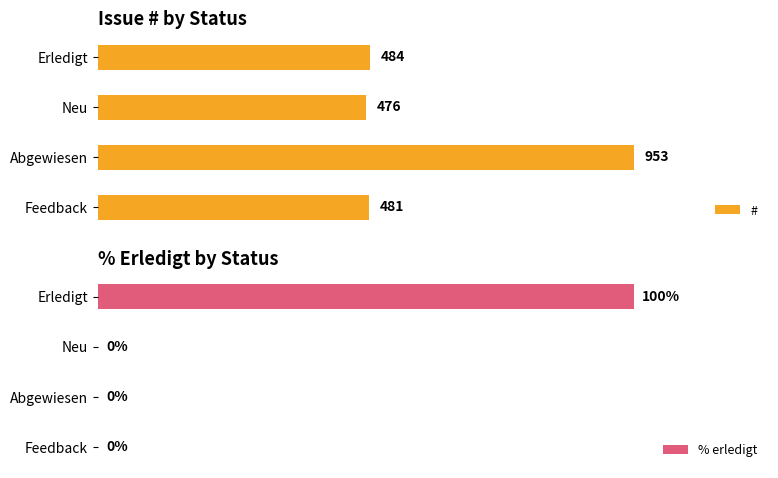

How many data points in # are less than 484?

2